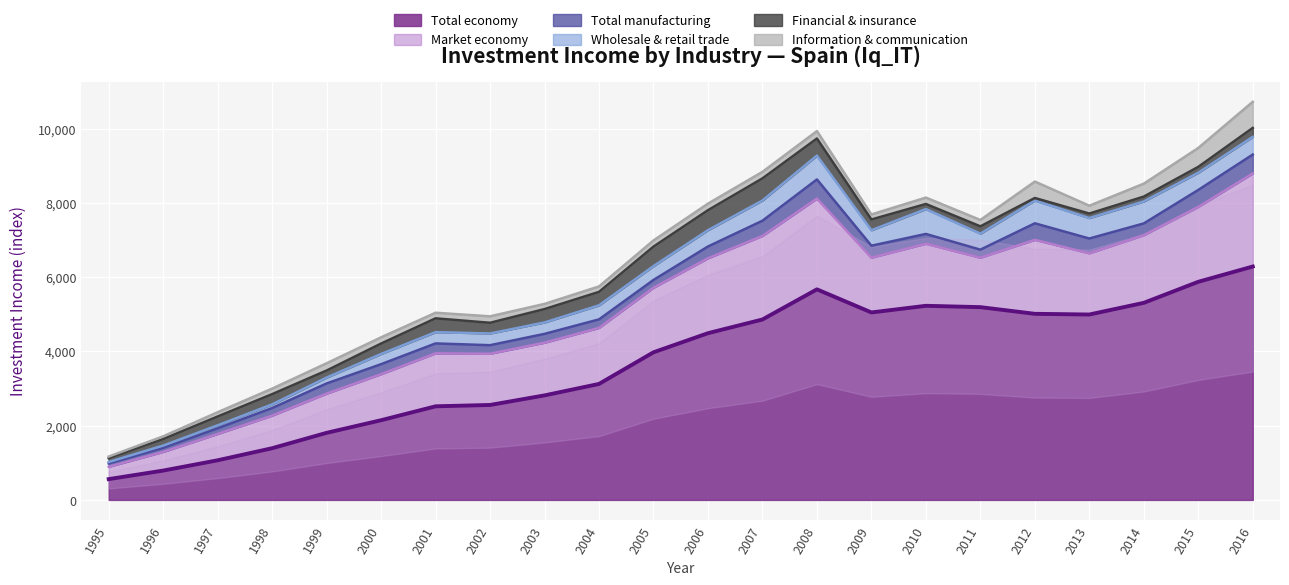

Reading left to right, what are all the values shown in this chart?

Total economy: 1995=560.5	1996=790.4	1997=1067.5	1998=1392.8	1999=1807.0	2000=2146.6	2001=2521.3	2002=2557.2	2003=2815.3	2004=3123.8	2005=3975.8	2006=4490.4	2007=4859.4	2008=5671.0	2009=5048.9	2010=5227.9	2011=5191.7	2012=5011.9	2013=4993.2	2014=5307.7	2015=5874.4	2016=6285.6
Market economy: 1995=331.4	1996=503.0	1997=708.8	1998=876.7	1999=1056.1	2000=1240.1	2001=1425.3	2002=1379.6	2003=1418.5	2004=1509.1	2005=1738.3	2006=2017.5	2007=2250.1	2008=2444.4	2009=1473.7	2010=1671.2	2011=1330.7	2012=1992.2	2013=1648.0	2014=1820.7	2015=2016.4	2016=2506.7
Total manufacturing: 1995=90.7	1996=109.1	1997=153.2	1998=205.2	1999=273.7	2000=269.0	2001=268.2	2002=230.2	2003=238.1	2004=229.4	2005=210.1	2006=317.1	2007=409.4	2008=515.5	2009=324.0	2010=264.1	2011=217.5	2012=445.6	2013=398.6	2014=317.8	2015=457.2	2016=508.9
Wholesale & retail trade: 1995=39.2	1996=61.1	1997=80.2	1998=99.0	1999=158.6	2000=275.1	2001=303.4	2002=315.1	2003=307.7	2004=378.0	2005=373.3	2006=439.4	2007=544.6	2008=642.0	2009=416.7	2010=669.3	2011=431.4	2012=613.8	2013=550.9	2014=591.8	2015=463.5	2016=475.8
Financial & insurance: 1995=100.8	1996=175.6	1997=237.3	1998=275.1	1999=189.2	2000=280.7	2001=372.2	2002=288.5	2003=360.2	2004=362.5	2005=524.8	2006=538.4	2007=595.5	2008=459.6	2009=289.3	2010=137.2	2011=196.6	2012=68.2	2013=121.7	2014=130.9	2015=158.1	2016=241.2
Information & communication: 1995=44.6	1996=73.8	1997=114.9	1998=148.7	1999=195.9	2000=167.5	2001=150.8	2002=173.8	2003=139.6	2004=146.7	2005=166.2	2006=176.8	2007=176.2	2008=200.4	2009=135.6	2010=172.3	2011=172.0	2012=442.4	2013=211.1	2014=348.2	2015=509.0	2016=703.2